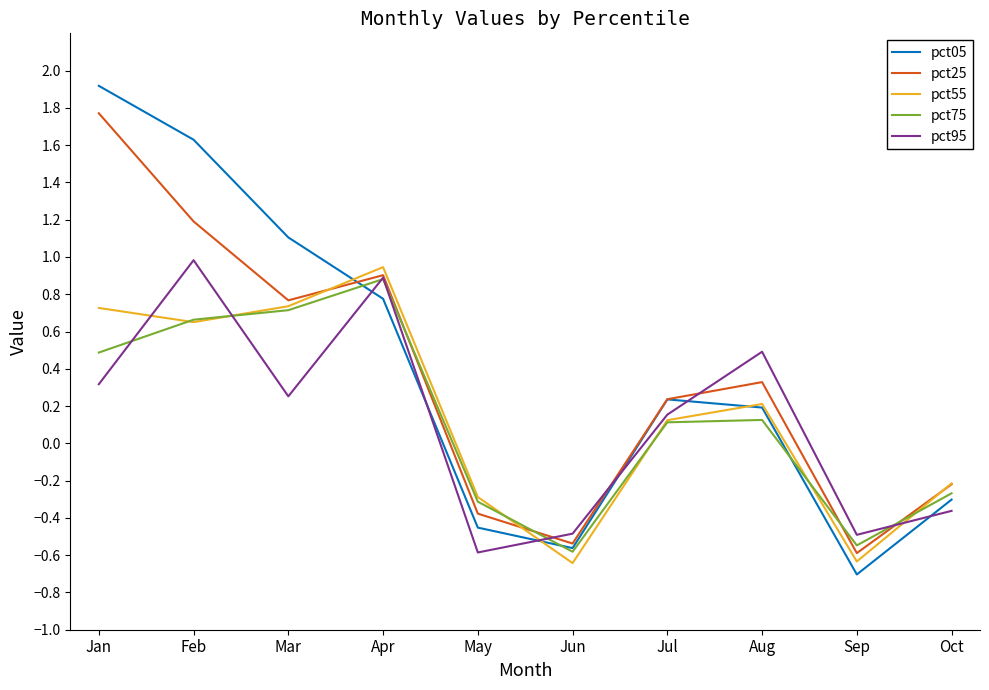

What is the approximate value of pct05 at Jan?

1.9